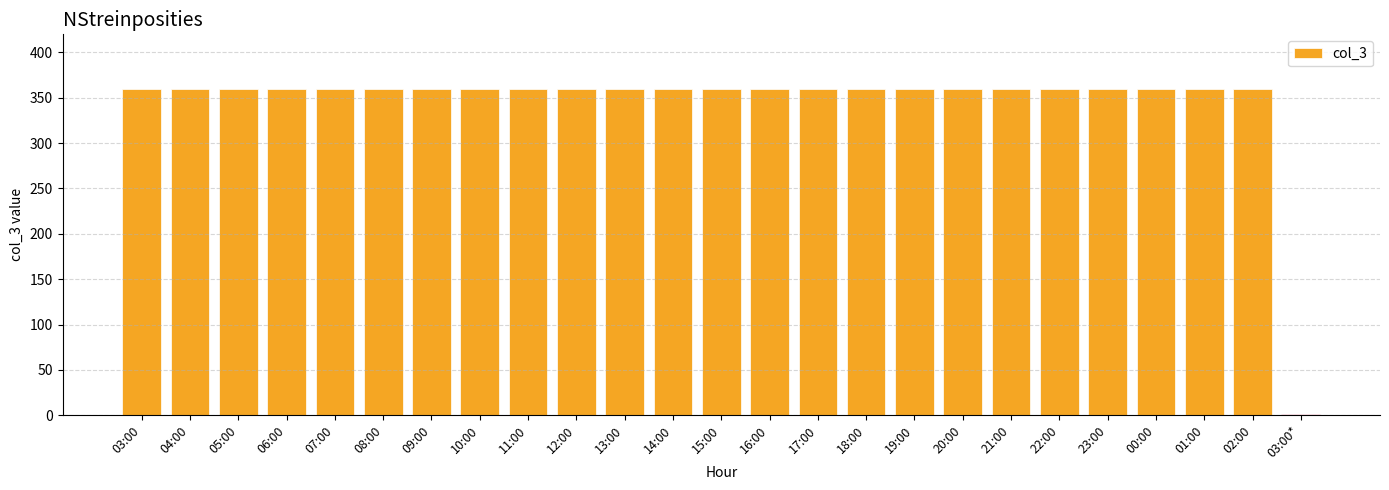

The chart shows a value of 211 at 20:00. True or false?

False